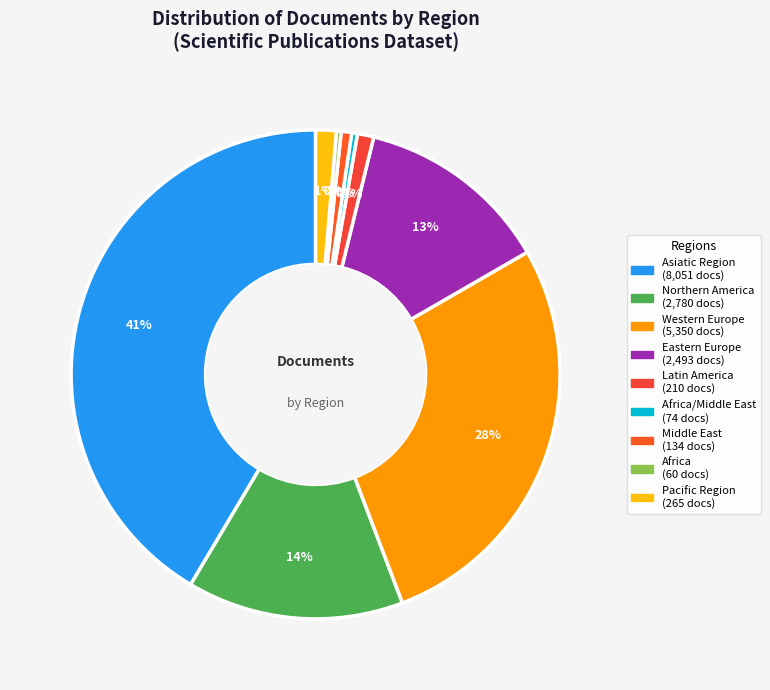

How many segments does this pie chart have?

9